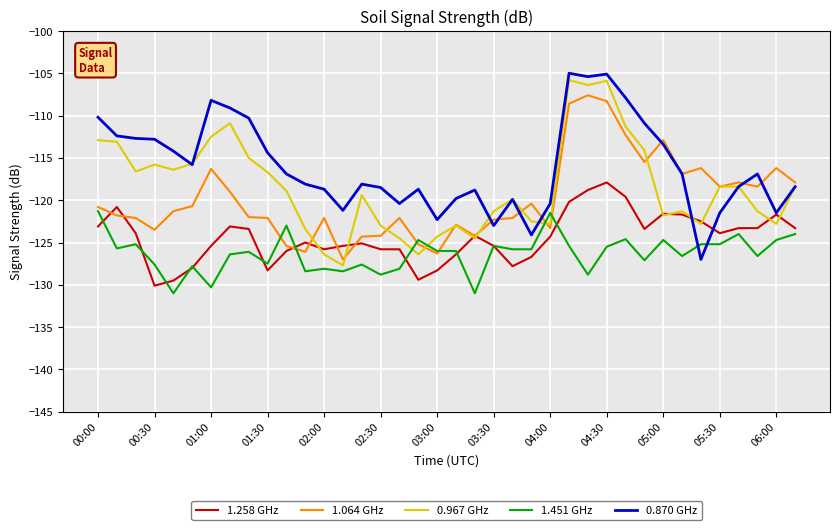

What is the maximum value shown in the chart?

-105.0